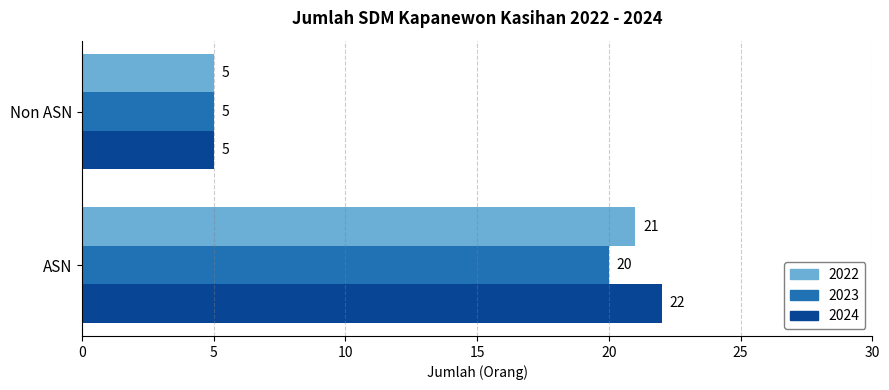

What is the total value across all series at Non ASN?

15